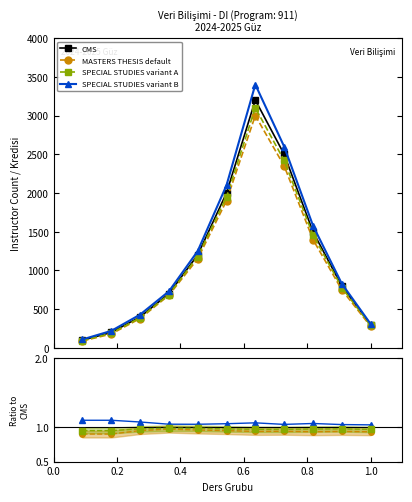

True or false: CMS and MASTERS THESIS default intersect in this chart.

False